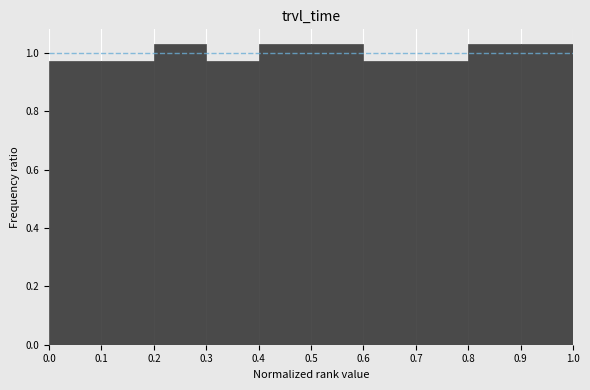

Reading left to right, list every bar in this chart as the range it spans on the x-axis followed by its height. The values are not printed on the chart, so give them approximately, as read against the axis.

0.0 to 0.1: 0.98
0.1 to 0.2: 0.98
0.2 to 0.3: 1.02
0.3 to 0.4: 0.98
0.4 to 0.5: 1.02
0.5 to 0.6: 1.02
0.6 to 0.7: 0.98
0.7 to 0.8: 0.98
0.8 to 0.9: 1.02
0.9 to 1.0: 1.02